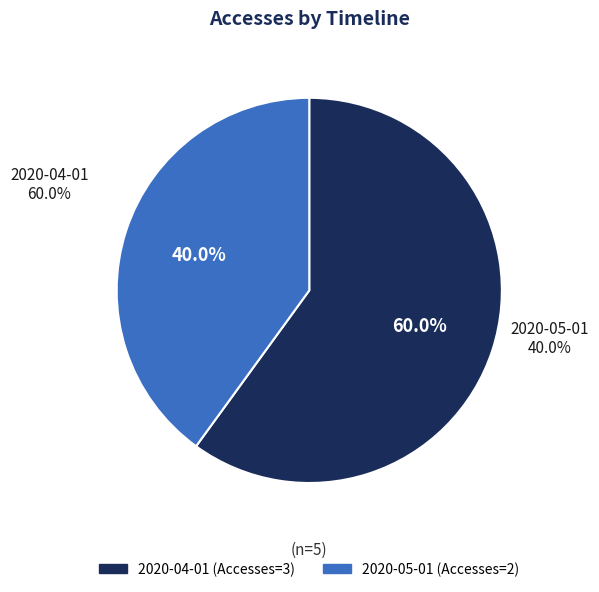

Is there a majority slice in this chart?

Yes